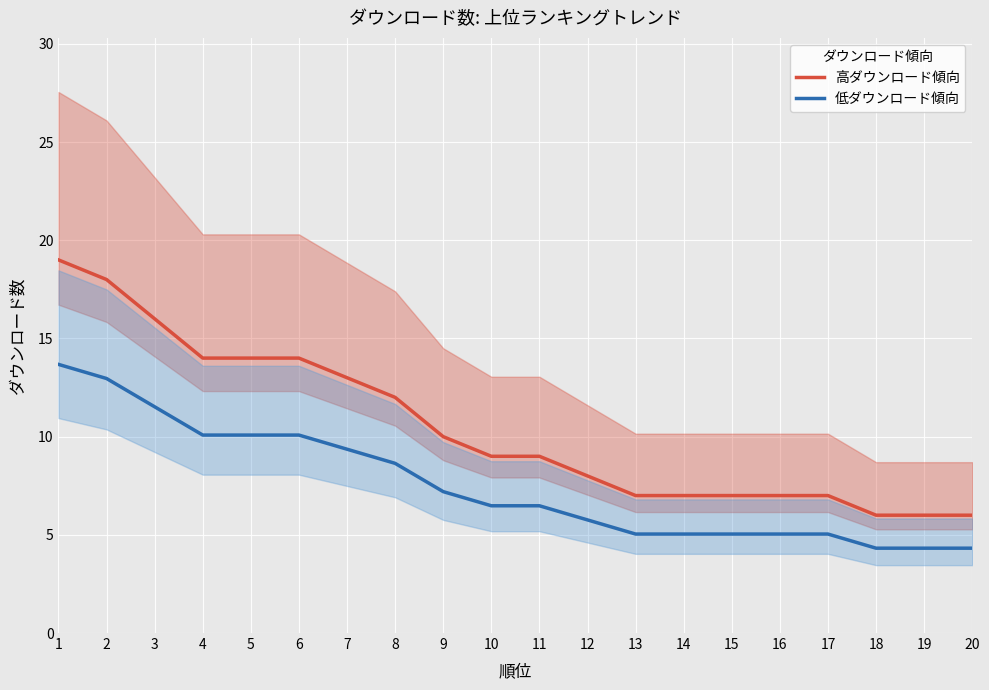

At which category is the sum across all series the highest?

1